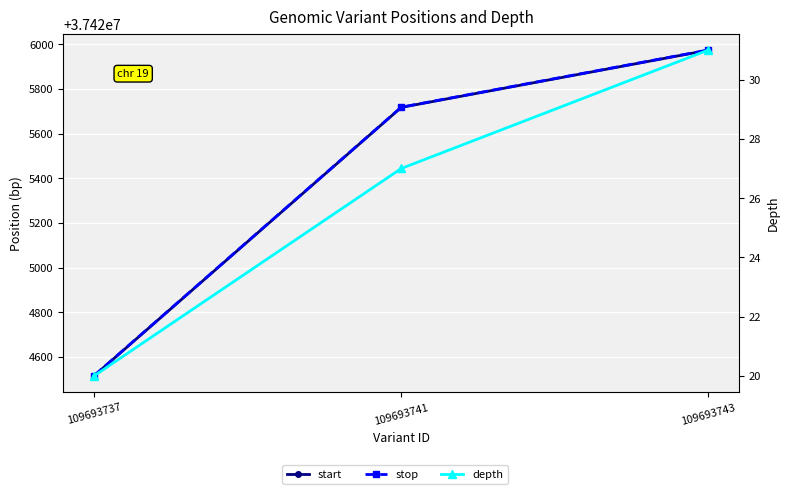

Reading left to right, transcribe all the data shown in this chart.

start: 37424515	37425717	37425973
stop: 37424516	37425718	37425974
depth: 20	27	31